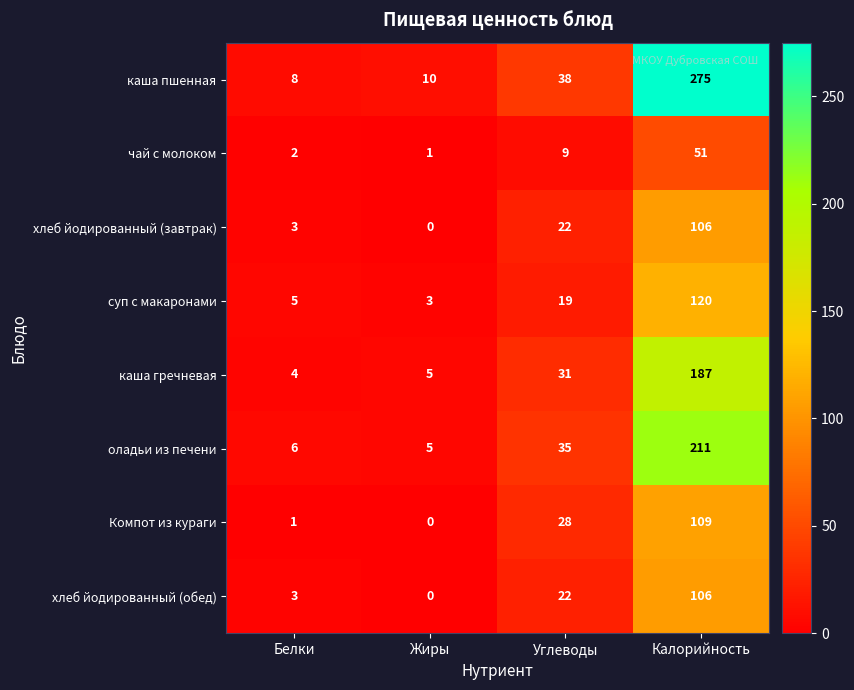

True or false: каша пшенная has a value of 23 at Углеводы.

False